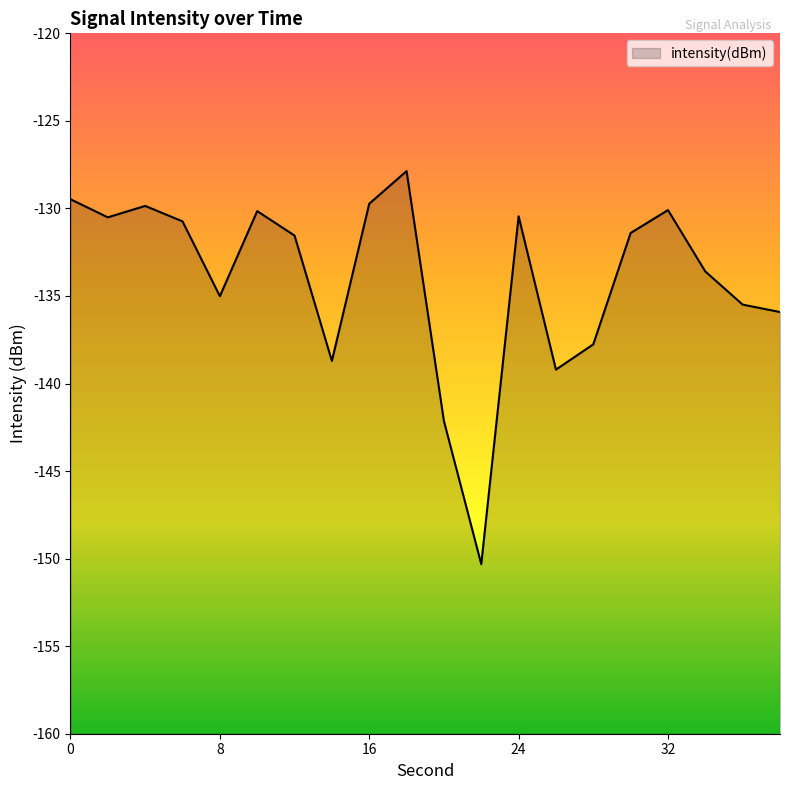

Which has a higher value, 22 or 12?

12